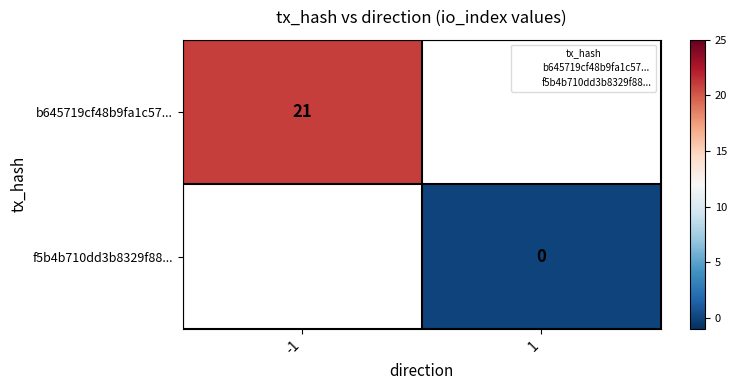

Which label corresponds to the smallest value in the chart?

1